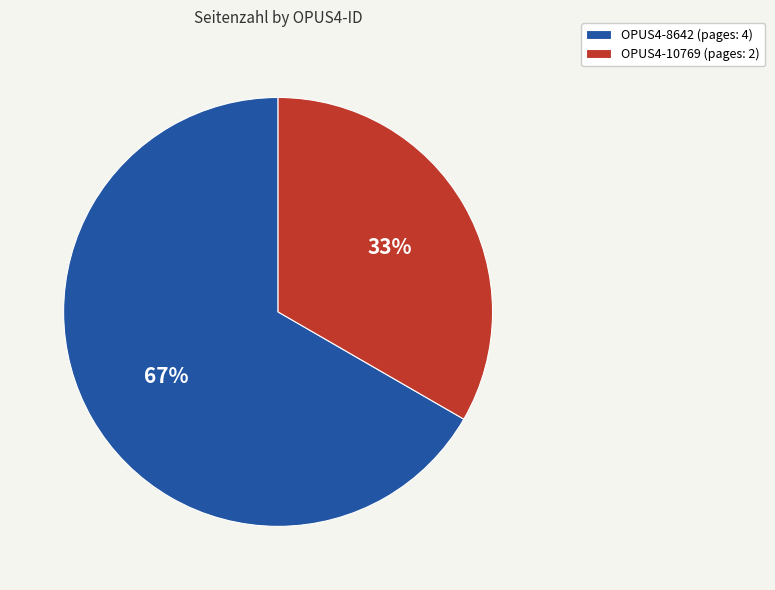

Which slice is the largest?

OPUS4-8642